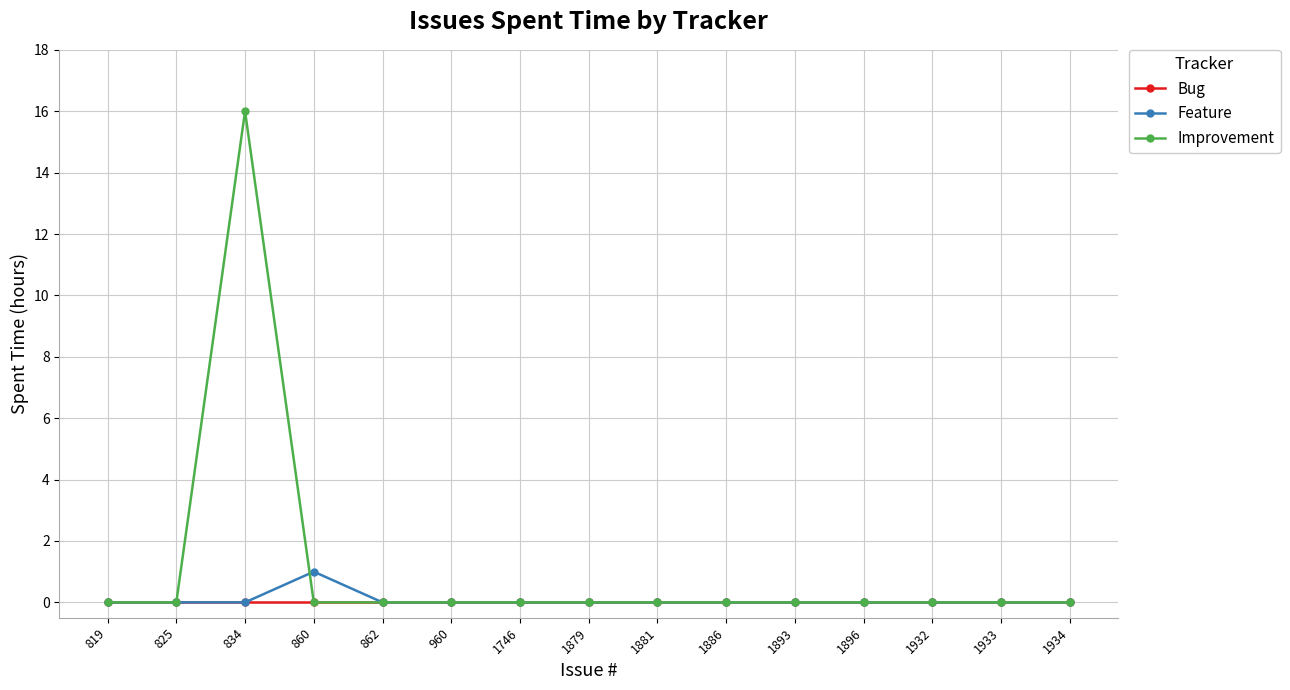

At which category is the sum across all series the highest?

834